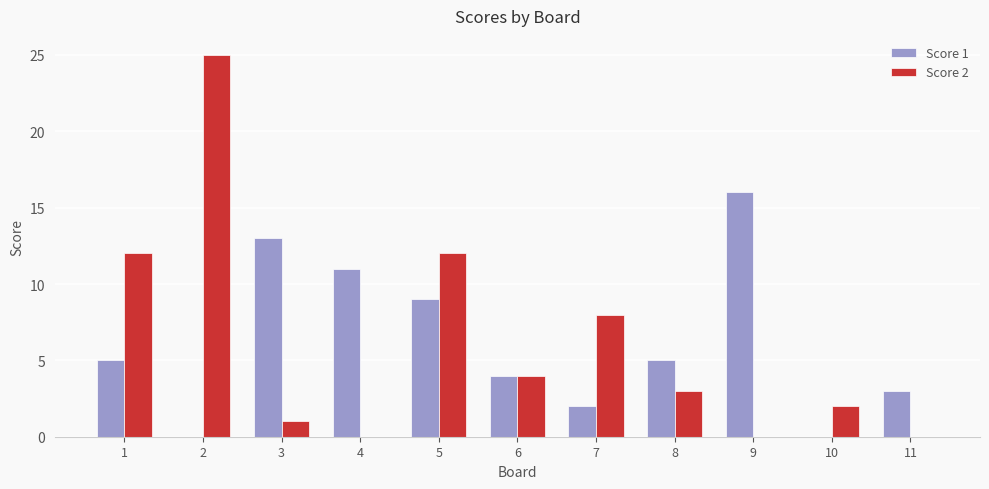

Which series changed the most between 8 and 11?

Score 2